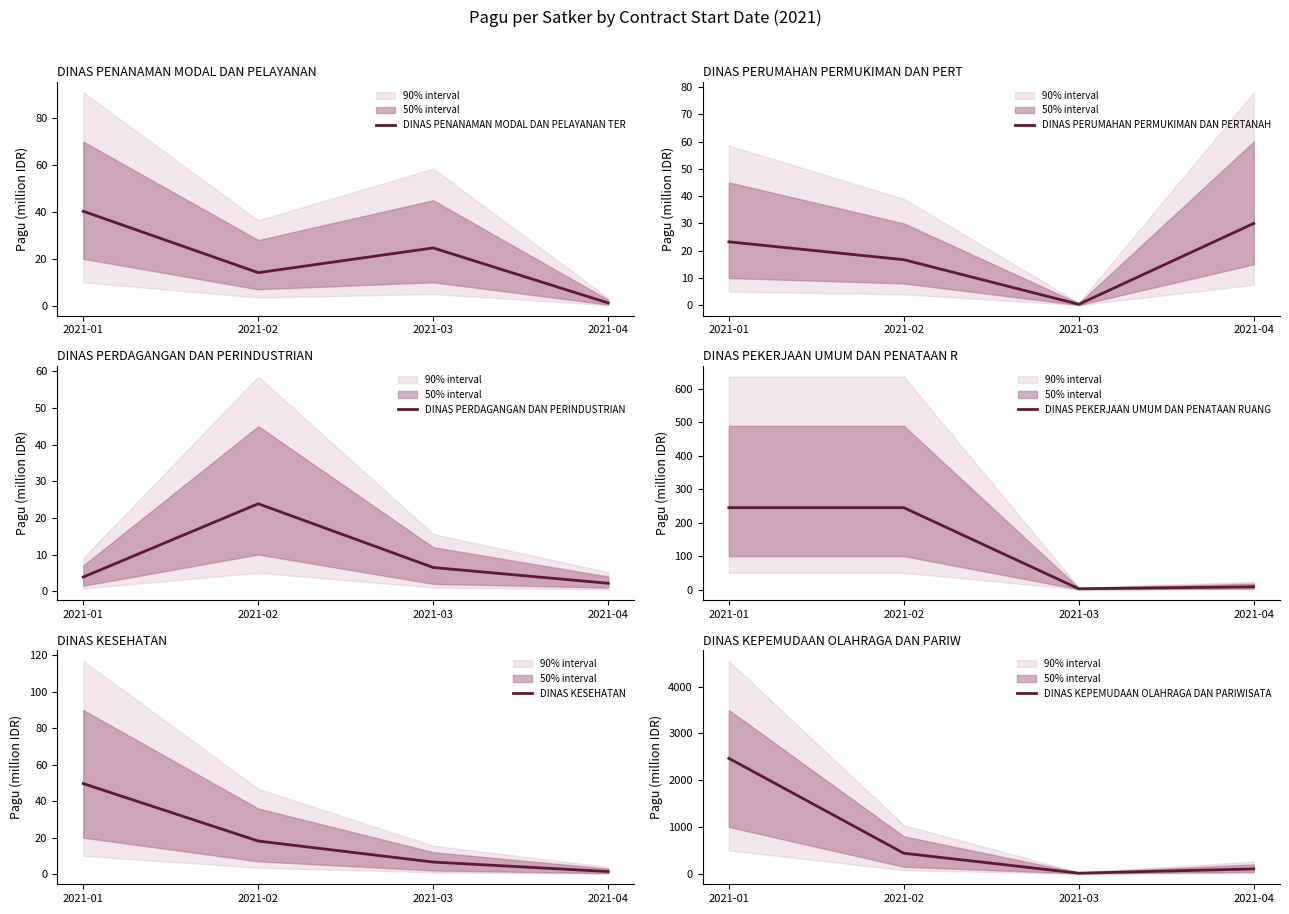

Is it true that DINAS PERUMAHAN PERMUKIMAN DAN PERTANAH equals 30.0 at 2021-04?

True